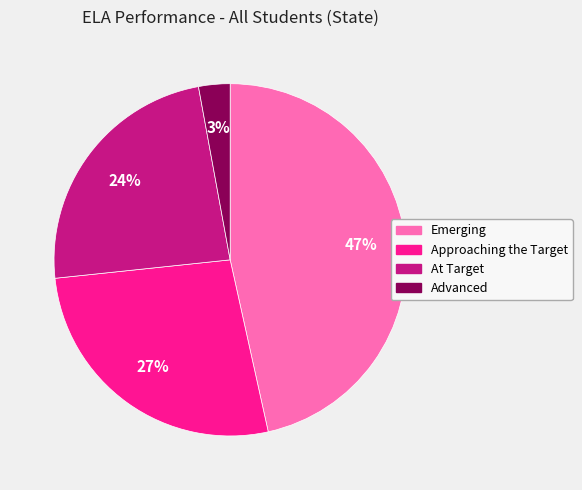

To the nearest percent, what percentage of the pie is Emerging?

47%